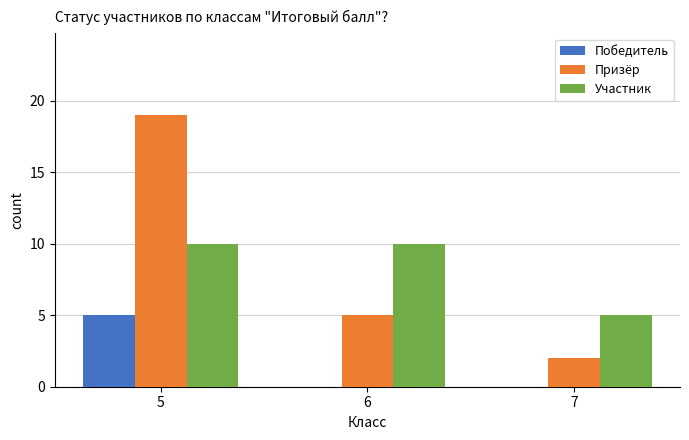

What value does the Участник series have at 7?

5